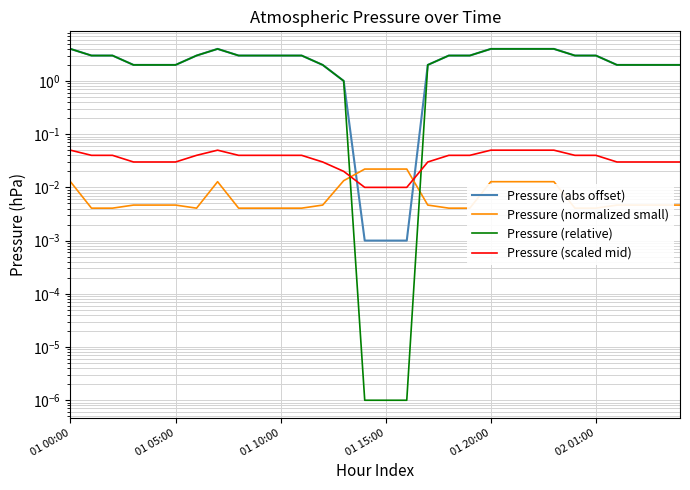

True or false: Pressure (normalized small) and Pressure (scaled mid) cross at least once.

True